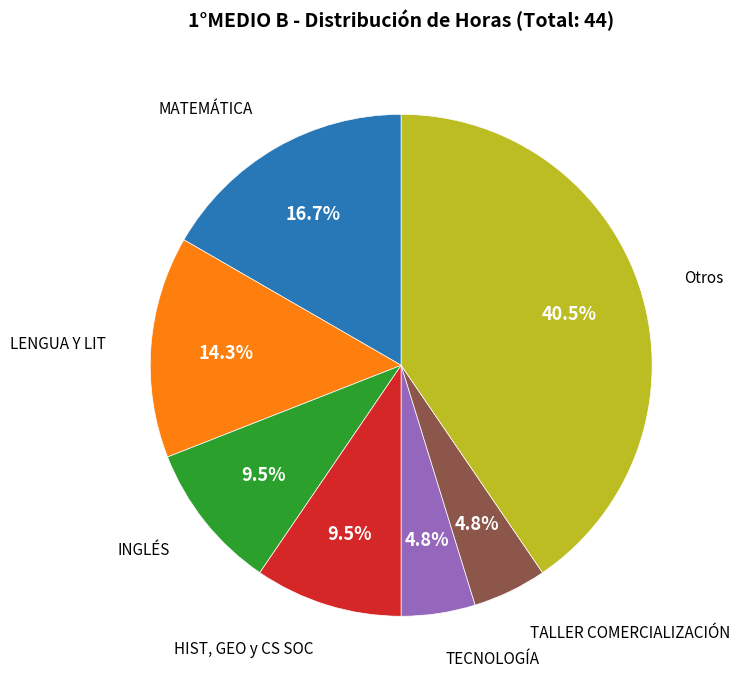

Combined, what portion of the pie is HIST, GEO y CS SOC and TALLER COMERCIALIZACIÓN?

14.3%